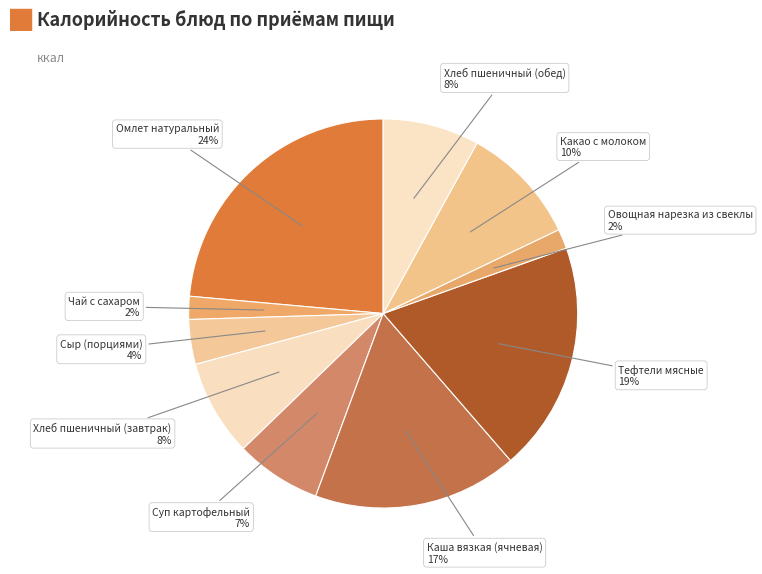

How many slices are in this pie chart?

10